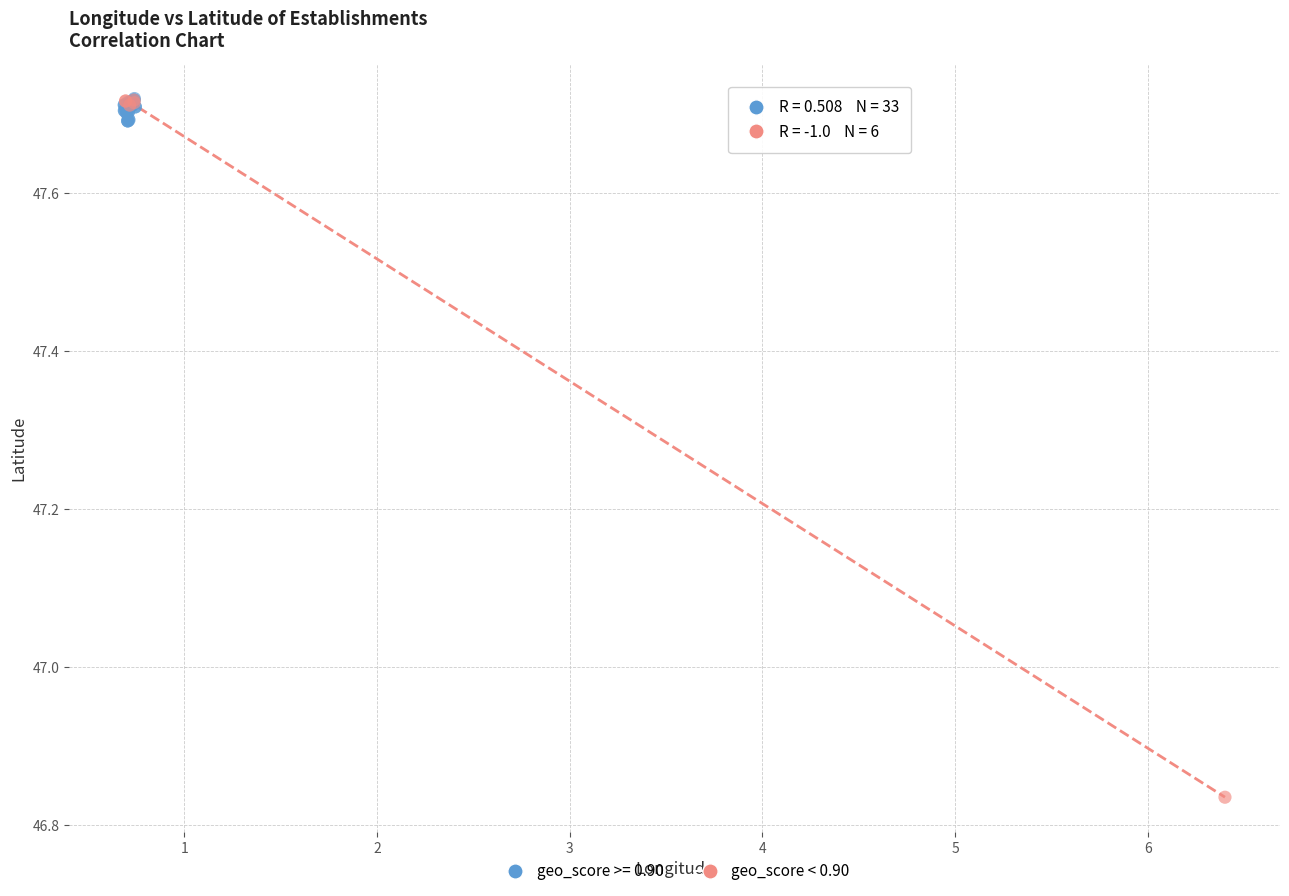

Which series has the largest Y range (max minus min)?

geo_score < 0.90